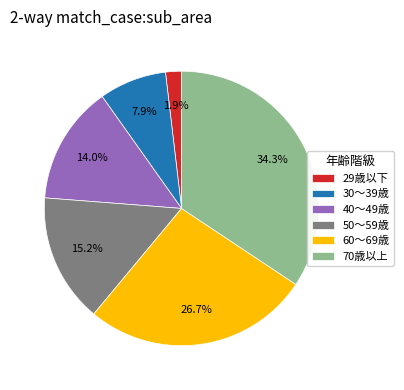

Which slice is the largest?

70歳以上